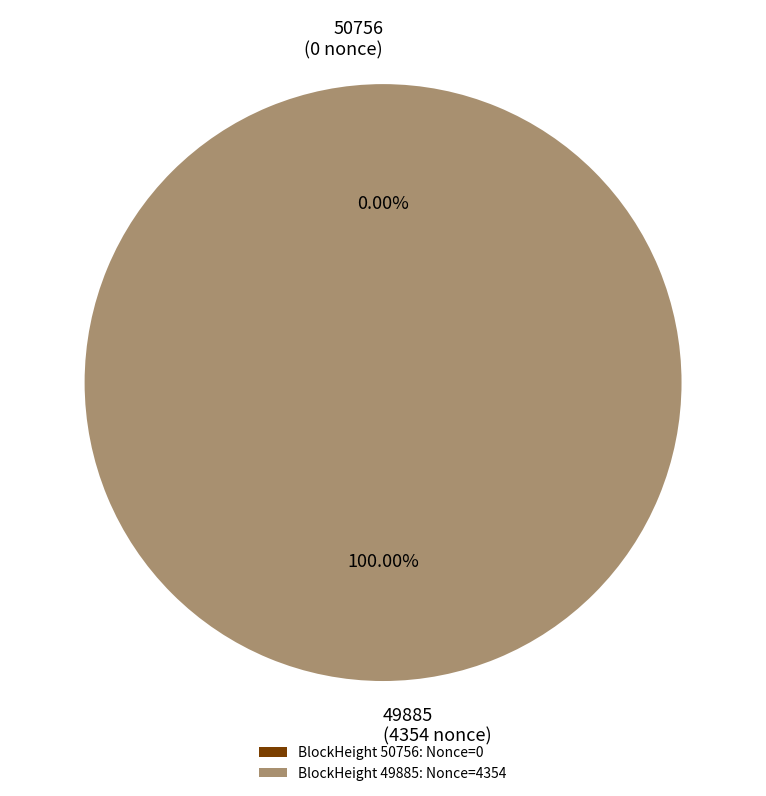

What percentage is the 49885 slice, to the nearest percent?

100%